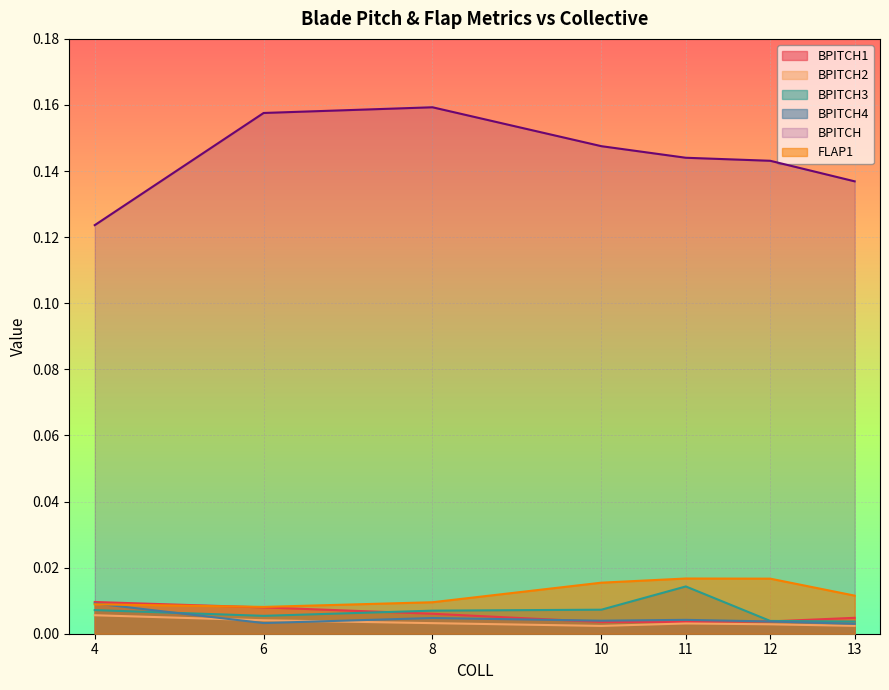

List the labels in order of BPITCH3 value, smallest first.

13, 12, 6, 8, 4, 10, 11